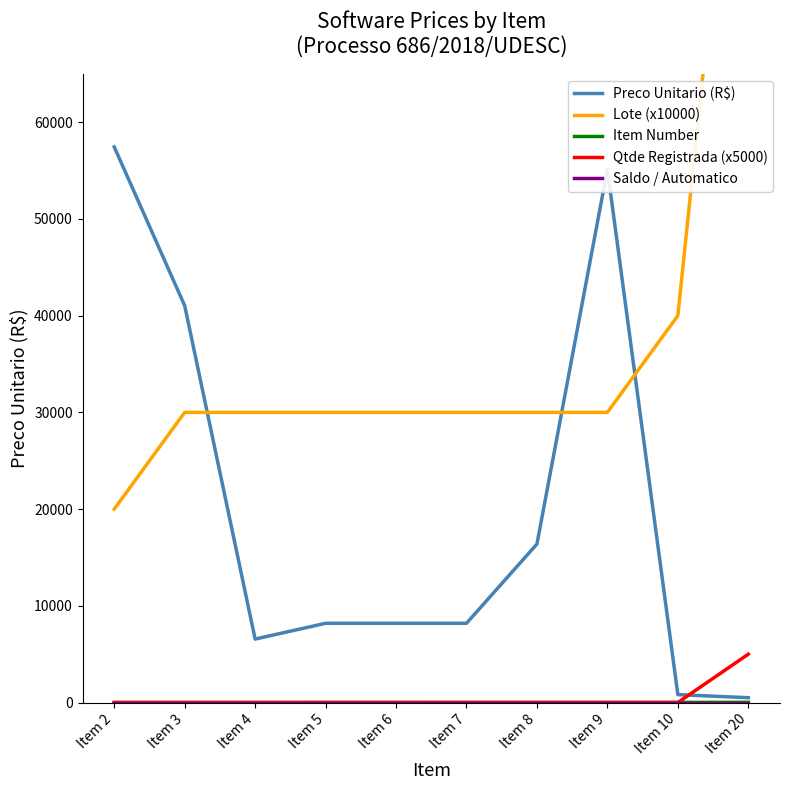

Which series changed the most between Item 4 and Item 5?

Preco Unitario (R$)